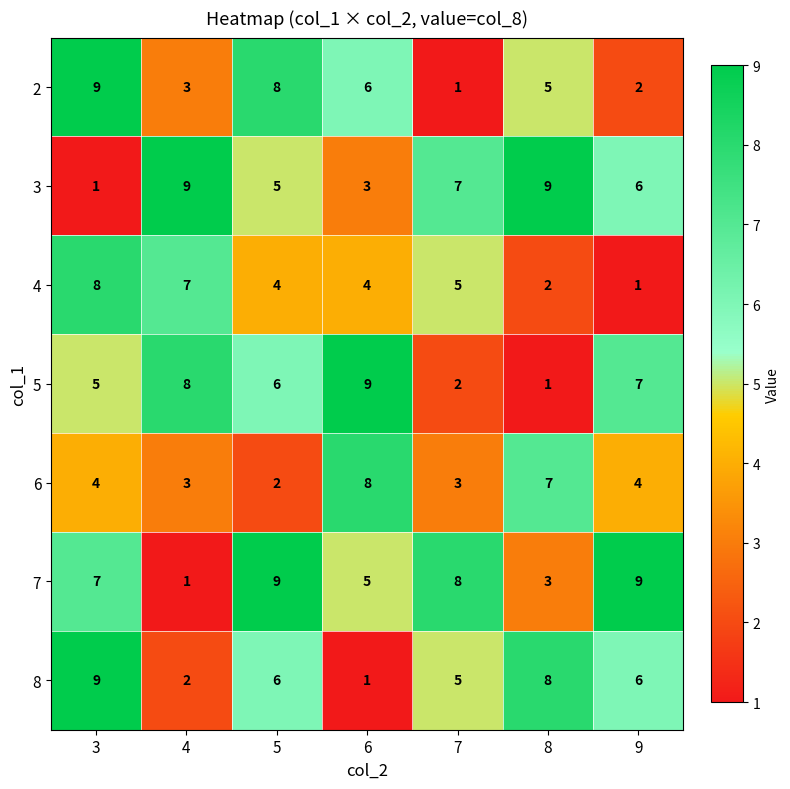

How many series are shown in this chart?

7